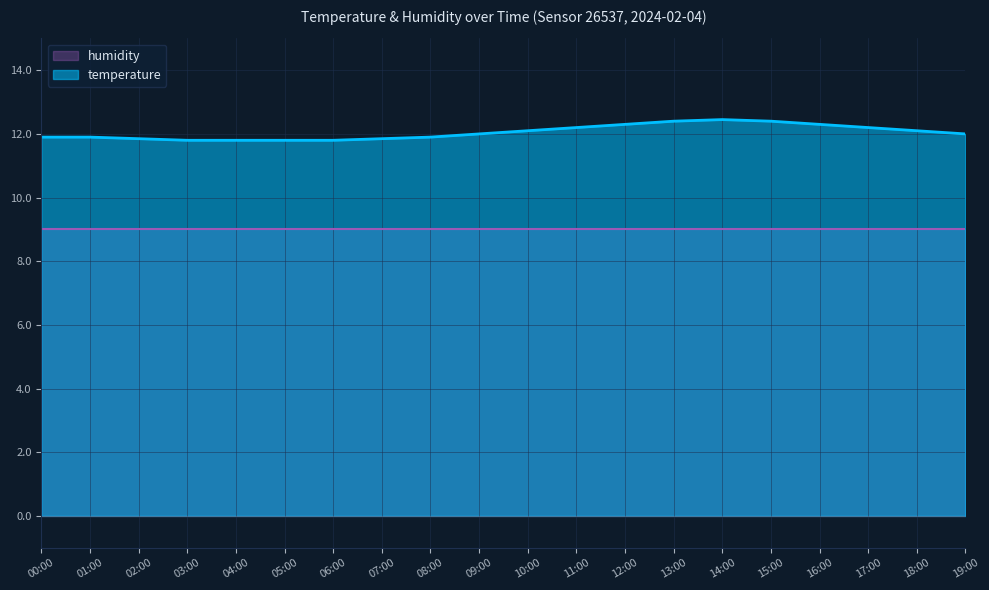

Rank the categories by value from highest to lowest.

14:00, 13:00, 15:00, 12:00, 16:00, 11:00, 17:00, 10:00, 18:00, 09:00, 19:00, 00:00, 01:00, 08:00, 02:00, 07:00, 03:00, 04:00, 05:00, 06:00